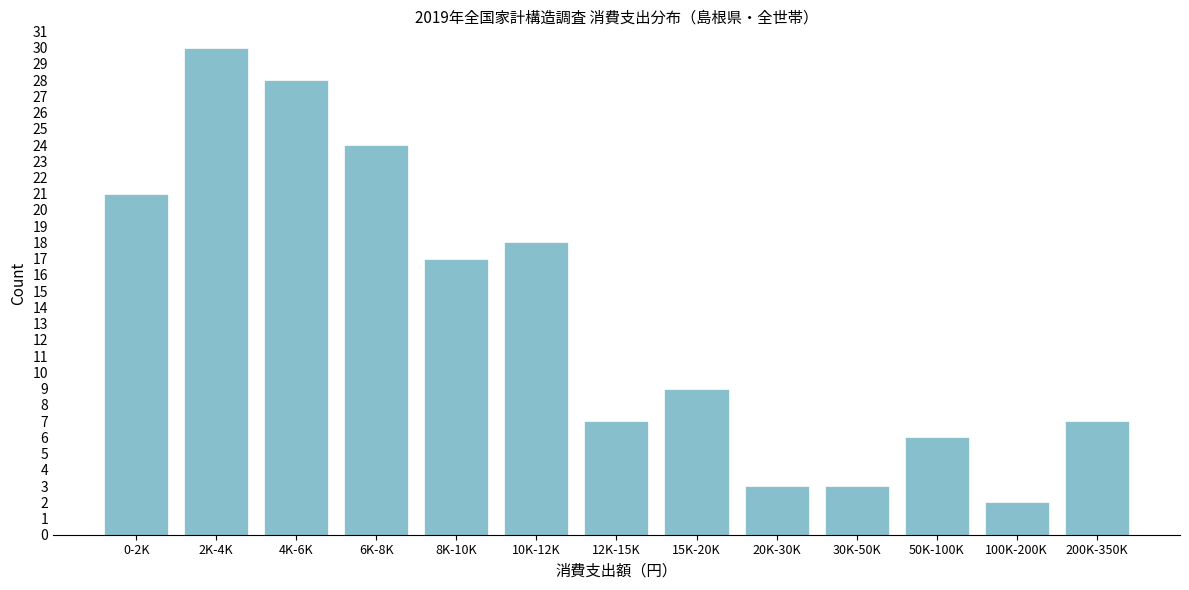

Reading left to right, what are all the values shown in this chart?

0-2K=21	2K-4K=30	4K-6K=28	6K-8K=24	8K-10K=17	10K-12K=18	12K-15K=7	15K-20K=9	20K-30K=3	30K-50K=3	50K-100K=6	100K-200K=2	200K-350K=7